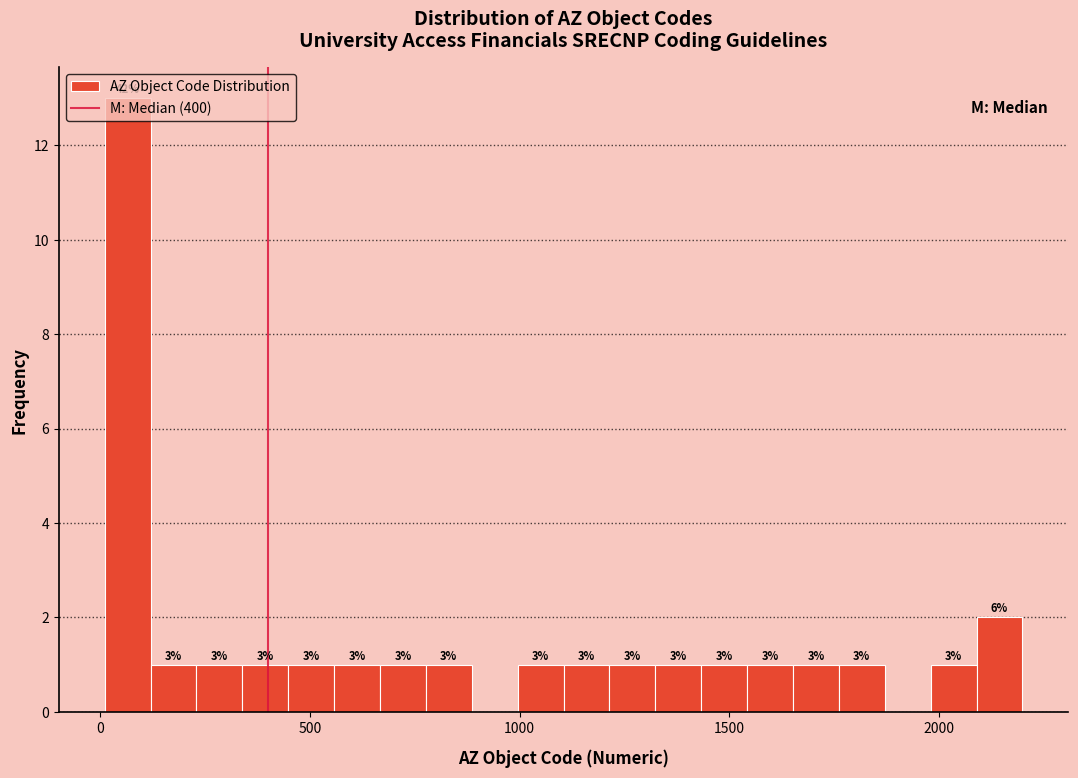

Read against the x-axis, roughly where is the centre of the tallest bar?

50